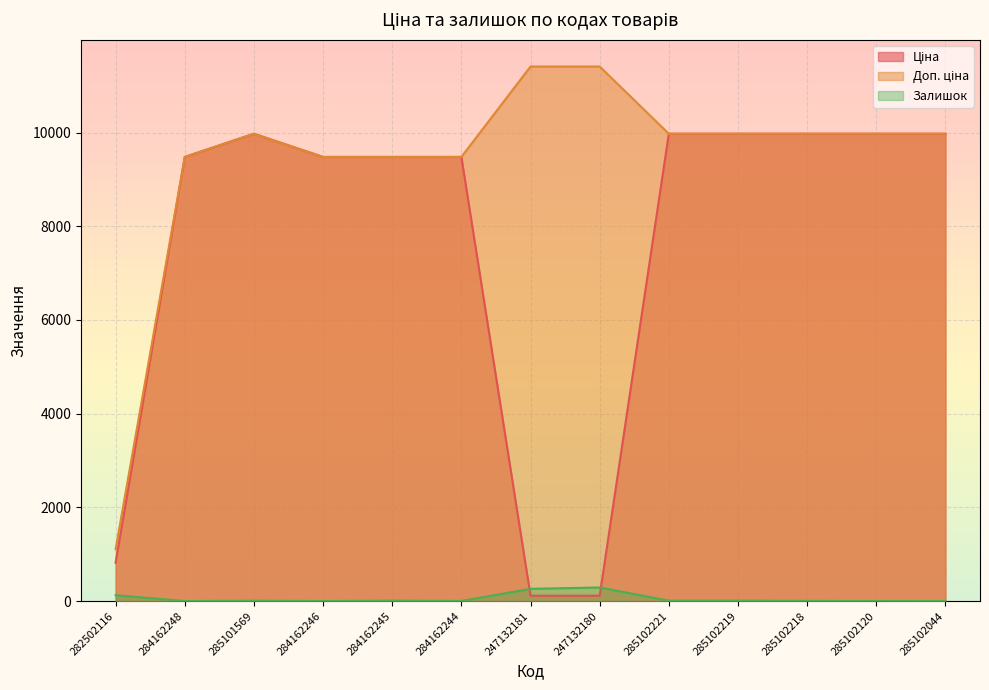

True or false: Доп. ціна and Ціна cross at least once.

False